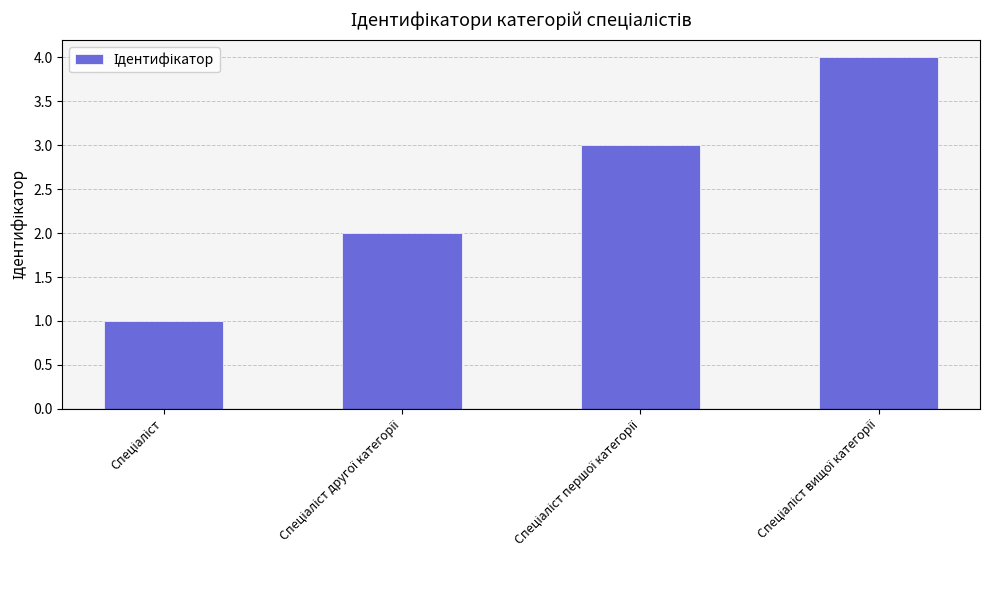

What is the sum of all values?

10